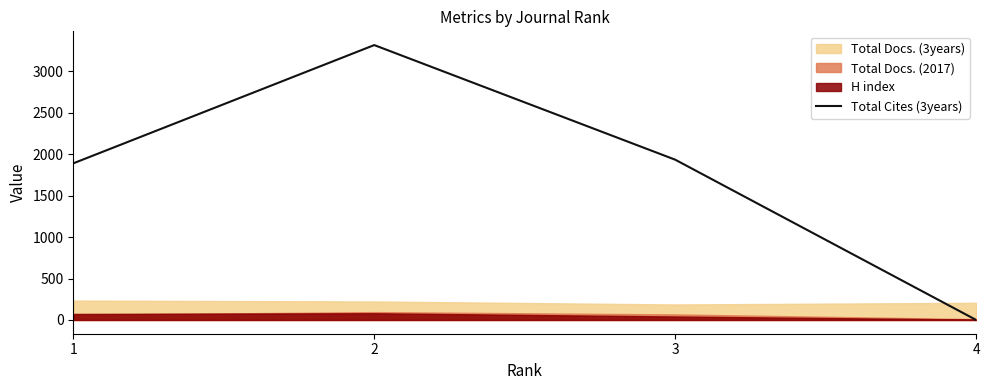

The value at 2 is 3317. True or false?

True